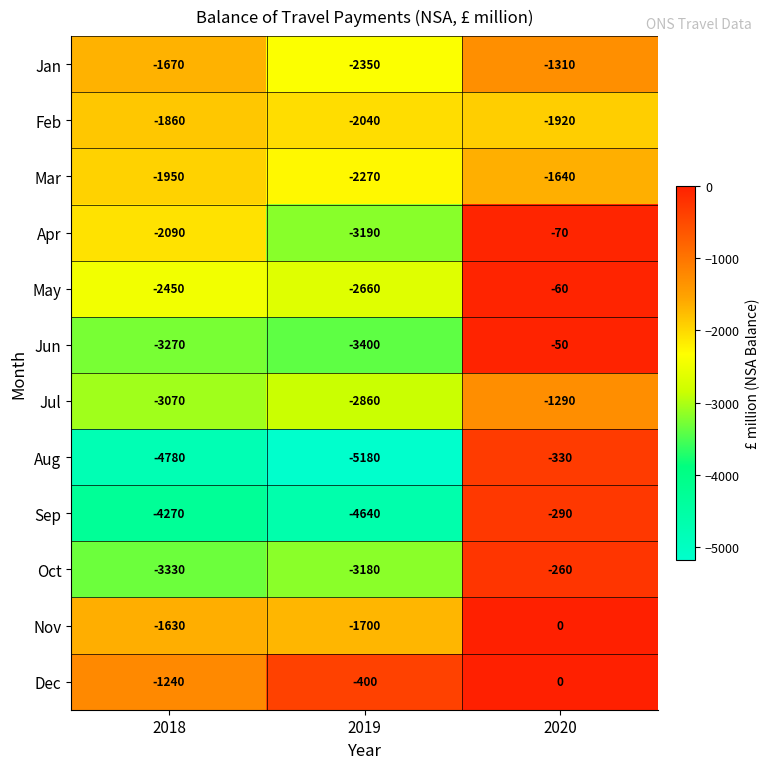

At 2019, list the series in order from smallest to largest.

Aug, Sep, Jun, Apr, Oct, Jul, May, Jan, Mar, Feb, Nov, Dec